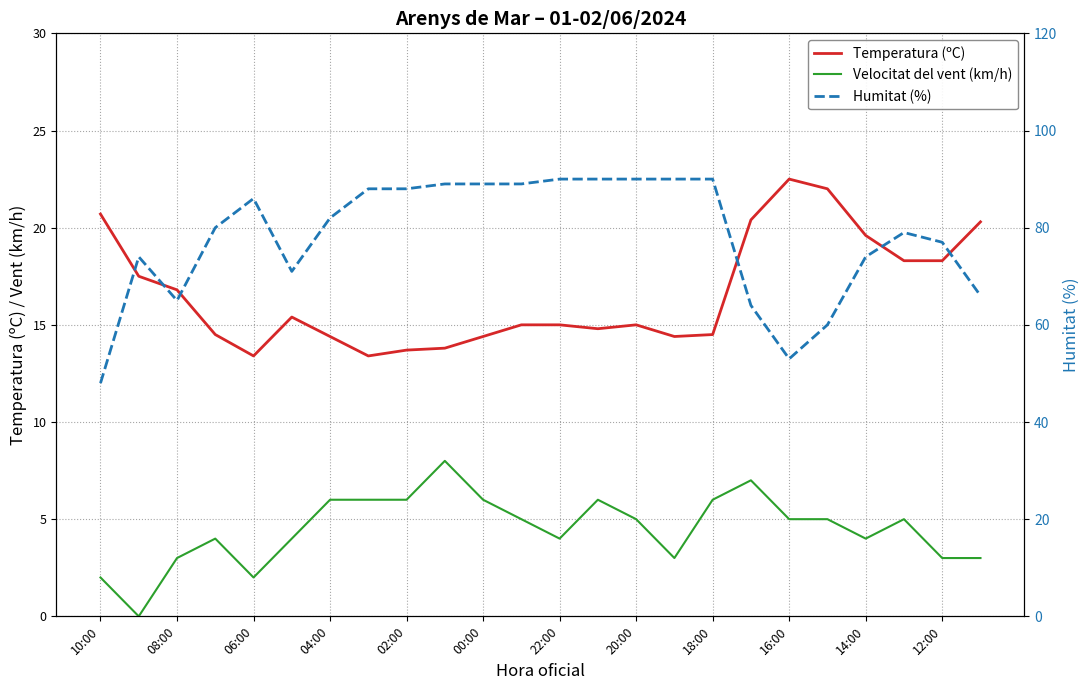

Where does the Temperatura (ºC) series first go above 15?

10:00